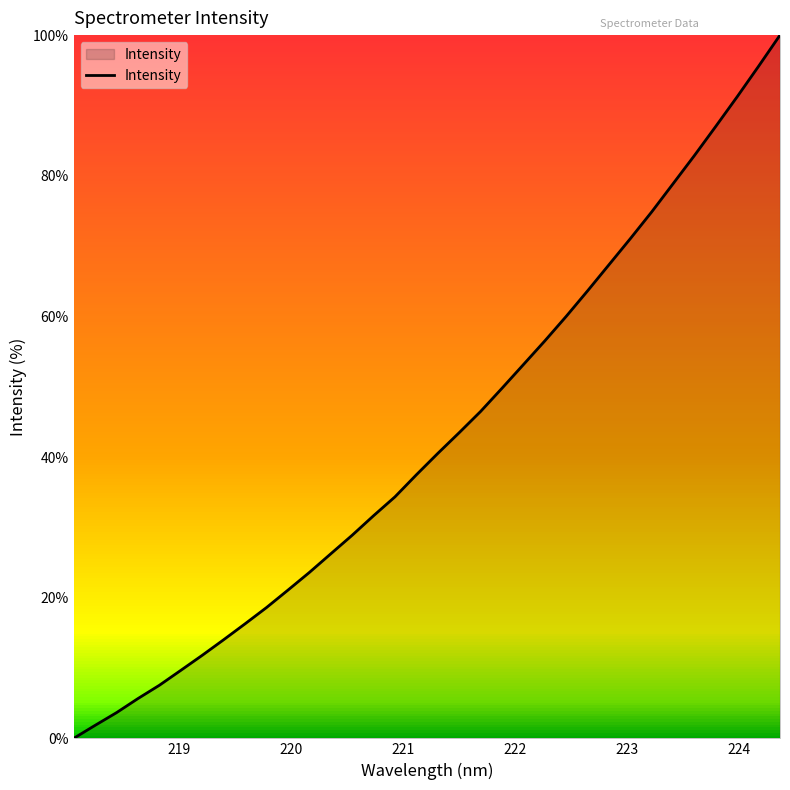

What is the difference between the second highest and second lowest values?

93.7